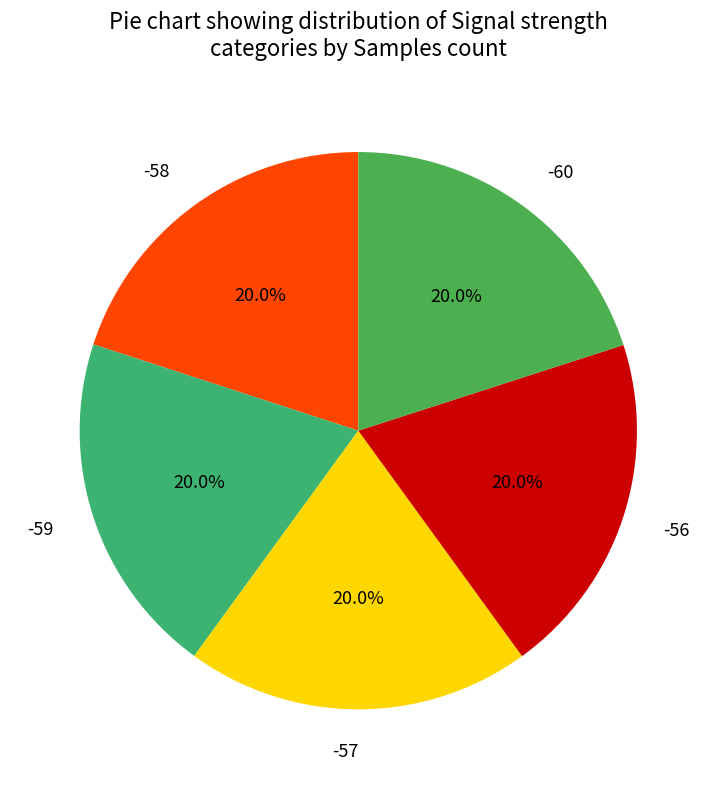

What portion of the pie excludes -58?

80.0%